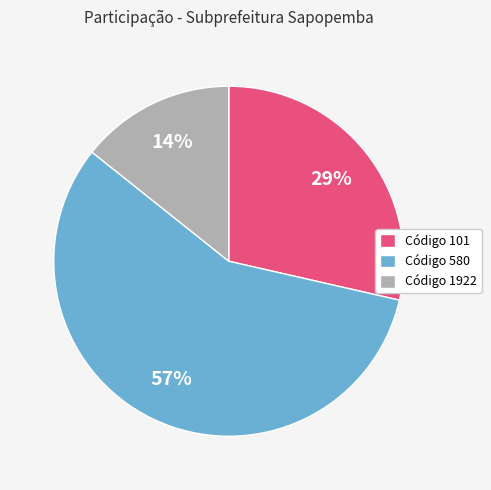

Rank the categories by value from highest to lowest.

Código 580, Código 101, Código 1922